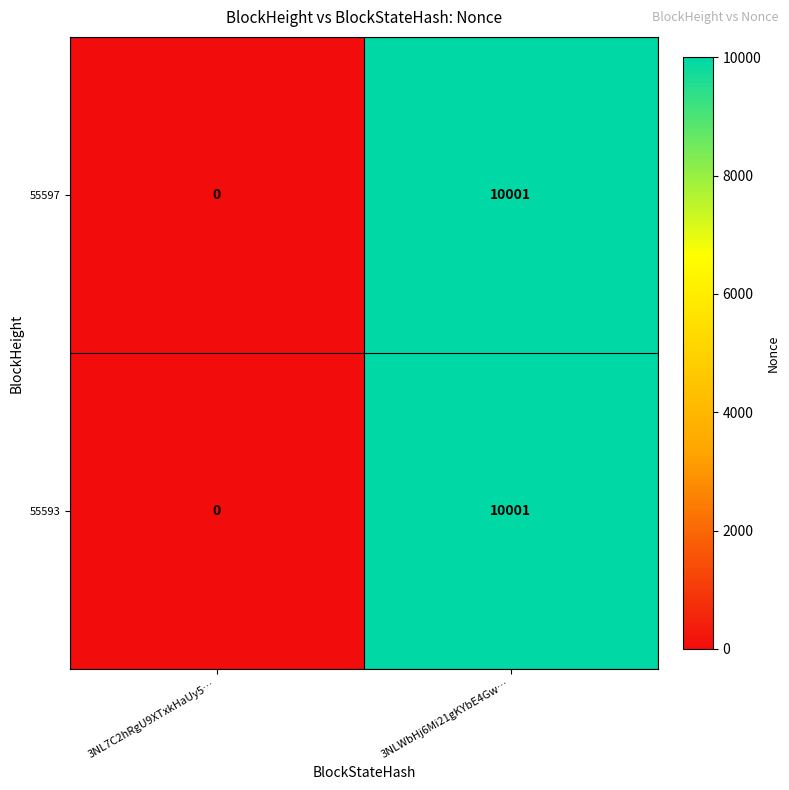

Reading right to left, extract all data points from this chart.

55597: 3NLWbHj6Mi21gKYbE4Gw…=10001	3NL7C2hRgU9XTxkHaUy5…=0
55593: 3NLWbHj6Mi21gKYbE4Gw…=10001	3NL7C2hRgU9XTxkHaUy5…=0